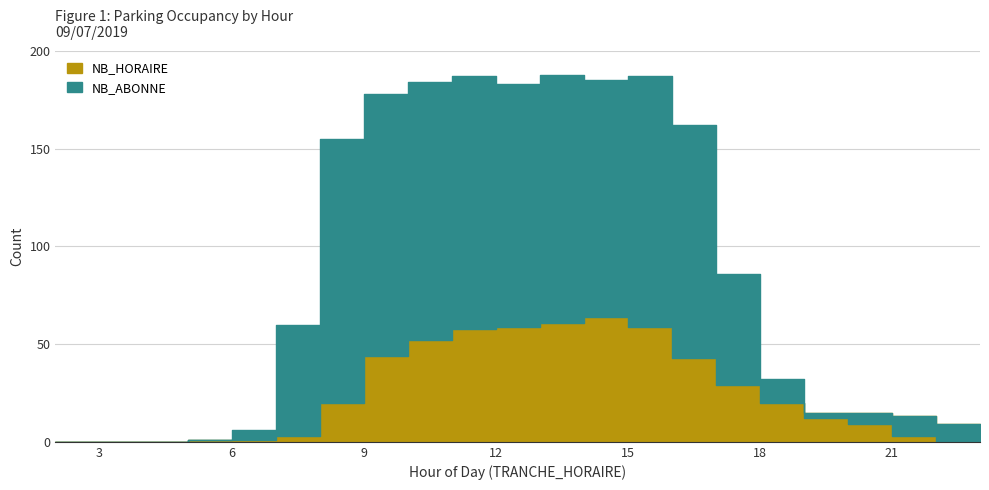

Does the chart display data point markers on the line(s)?

No